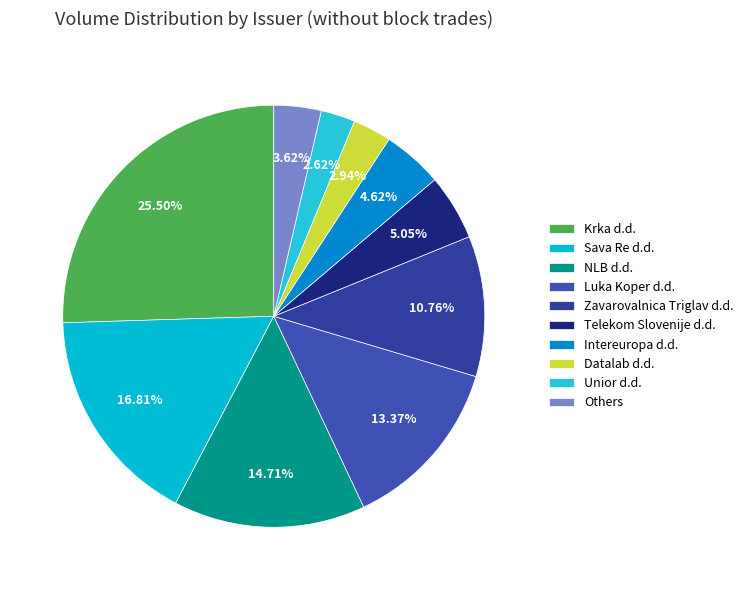

Is there any slice that represents more than half of the pie?

No